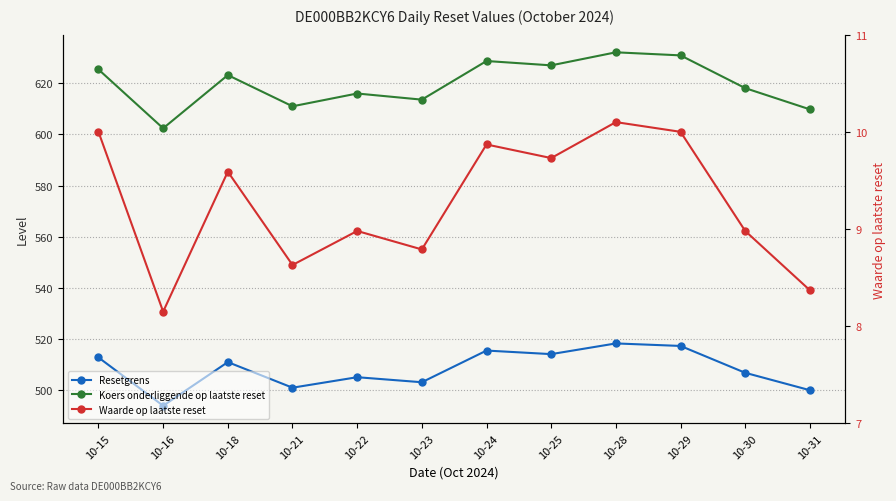

Which category has the lowest value in the Resetgrens series?

10-16